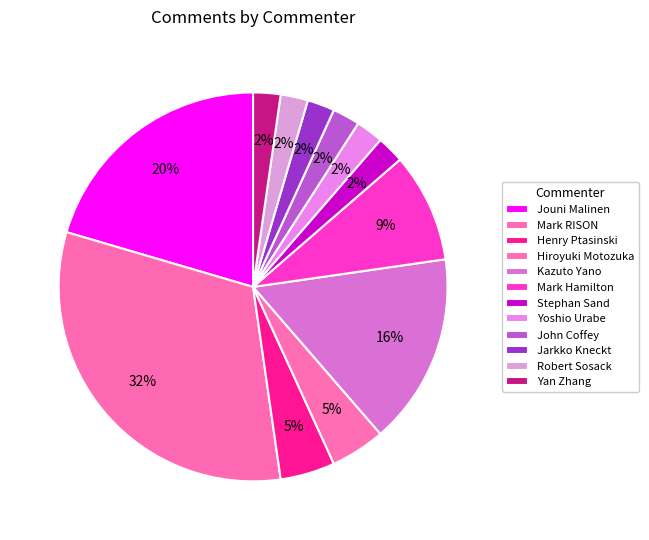

Count the number of slices in the pie.

12